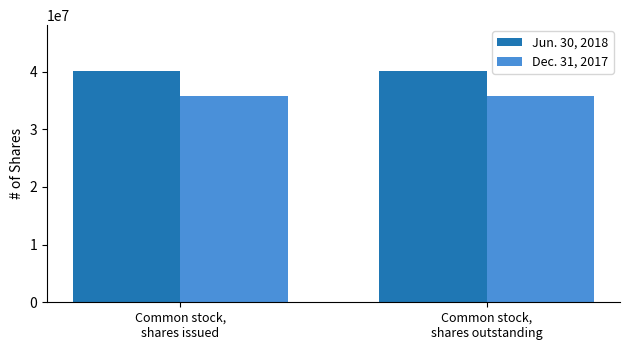

Rank the series by their average value, from highest to lowest.

Jun. 30, 2018, Dec. 31, 2017